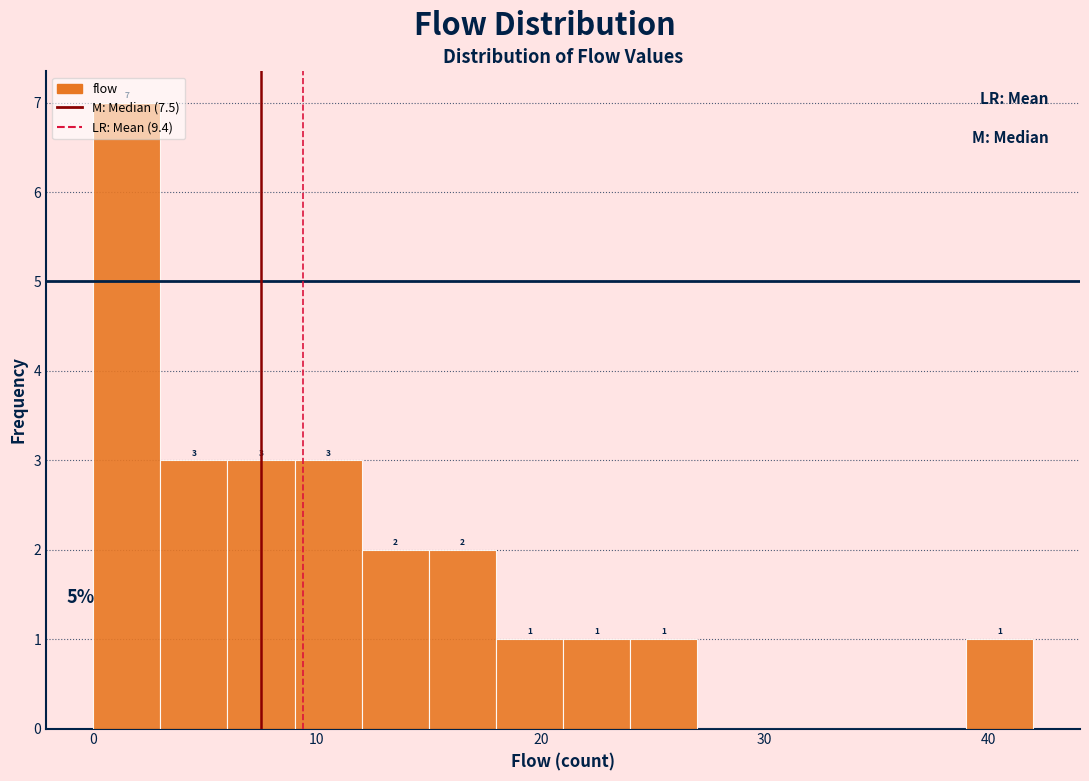

Around what value on the x-axis is the tallest bar? Give the approximate position of its centre, as read against the axis.

2